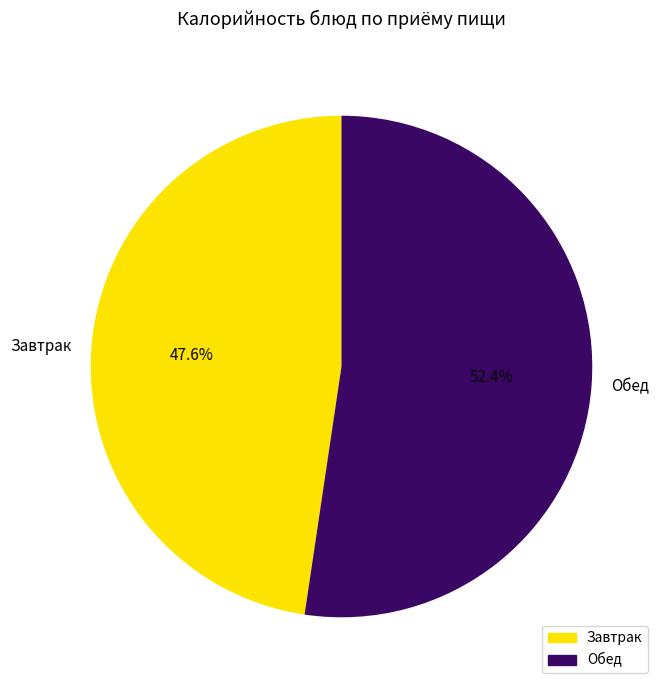

What percentage do Завтрак and Обед together represent?

100.0%